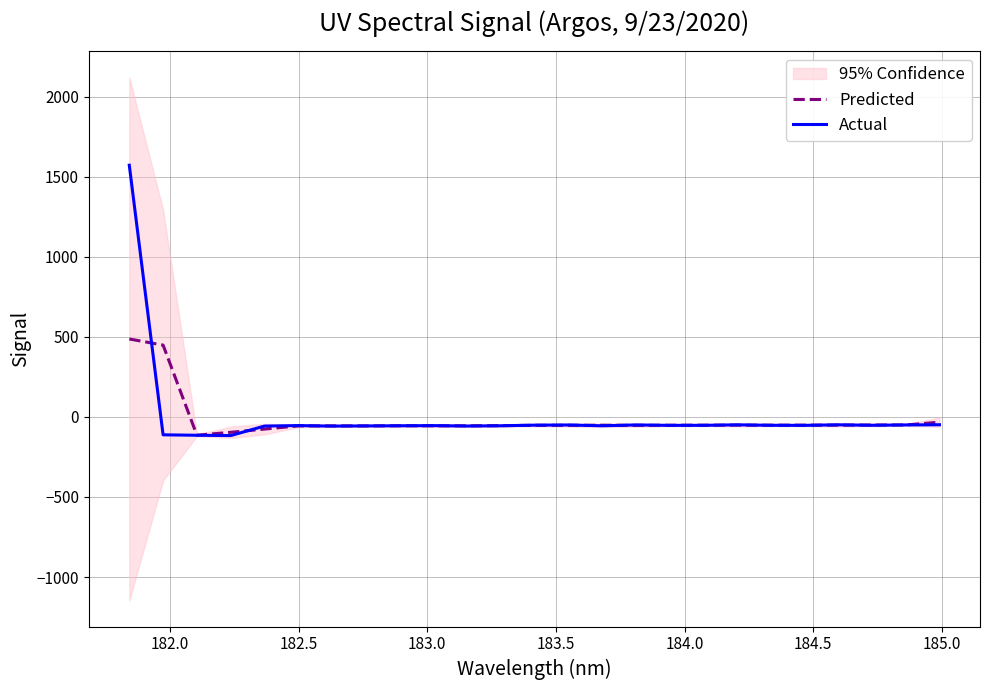

Which series has the largest total across all categories?

Actual